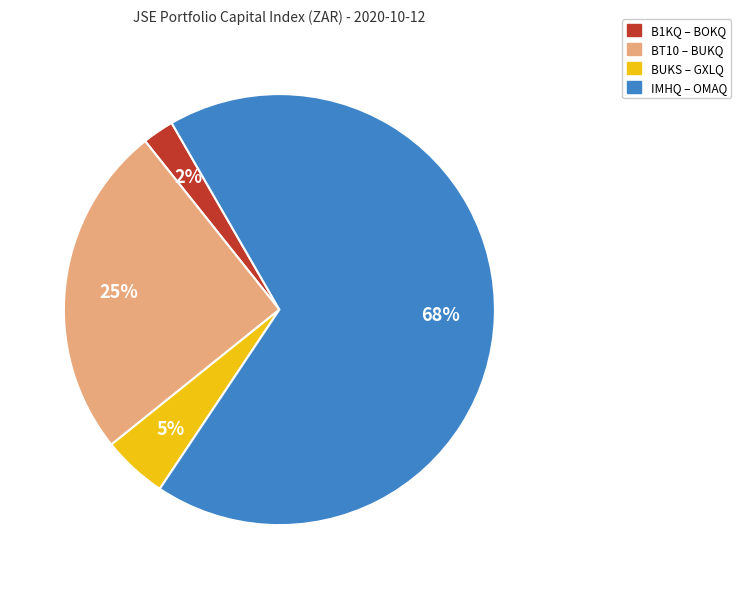

Does any single category account for the majority?

Yes